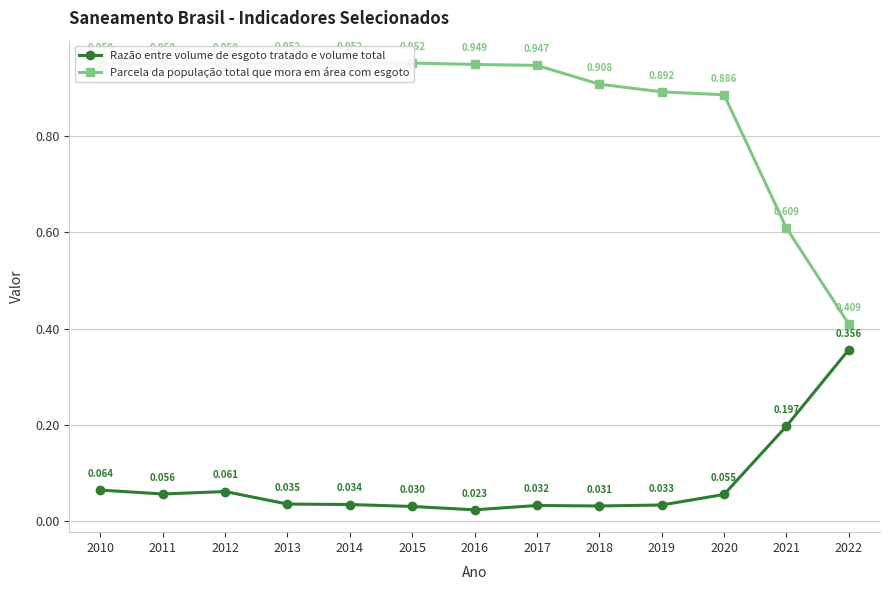

Reading left to right, extract all data points from this chart.

Razão entre volume de esgoto tratado e volume total: 0.1	0.1	0.1	0.0	0.0	0.0	0.0	0.0	0.0	0.0	0.1	0.2	0.4
Parcela da população total que mora em área com esgoto: 0.9	0.9	0.9	1.0	1.0	1.0	0.9	0.9	0.9	0.9	0.9	0.6	0.4